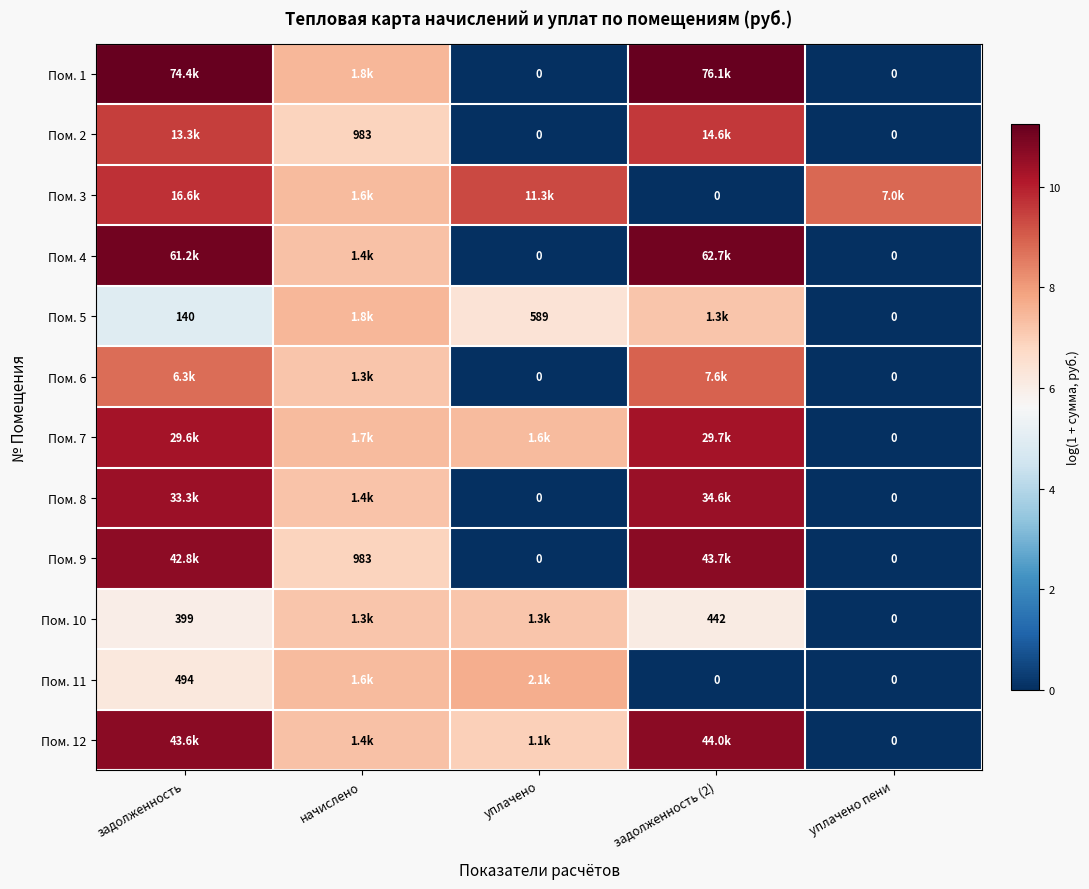

Is the value of Пом. 11 at задолженность greater than the value of Пом. 9 at уплачено пени?

Yes